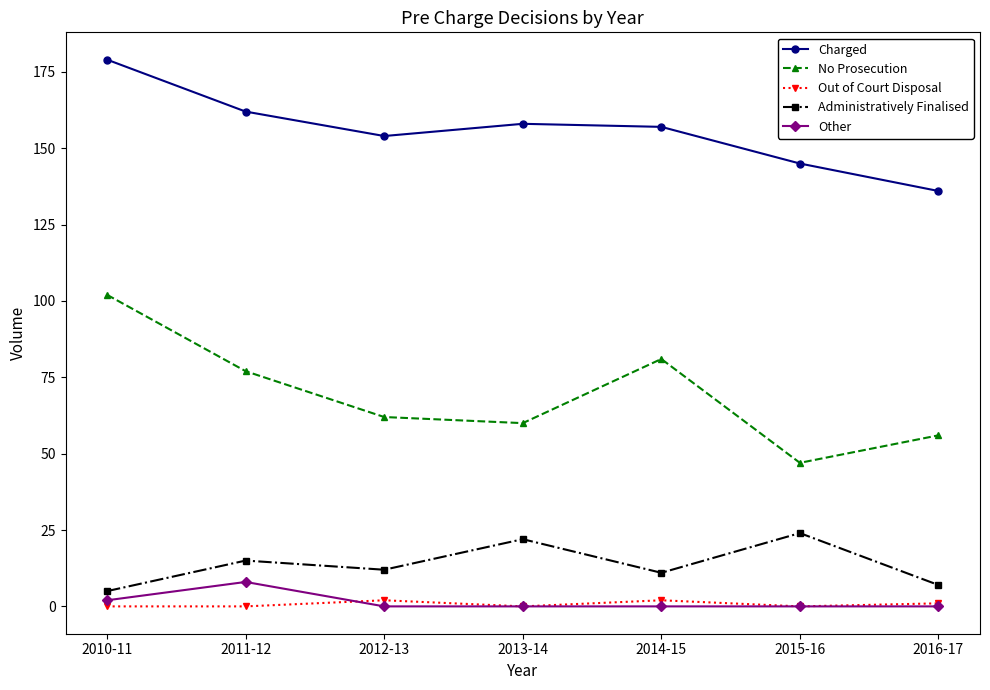

At which category is the sum across all series the highest?

2010-11